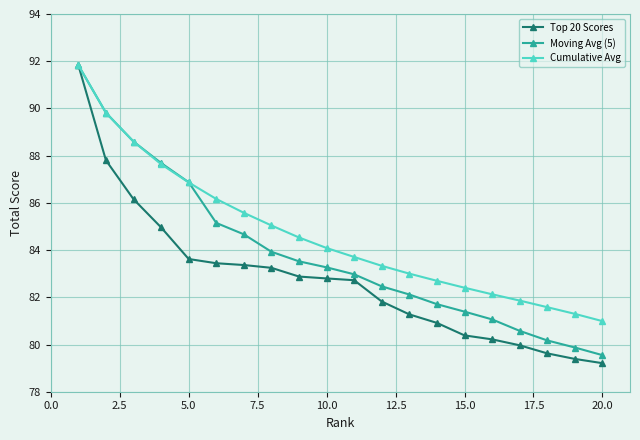

What is the difference between the maximum and second lowest values in the Moving Avg (5) series?

12.0